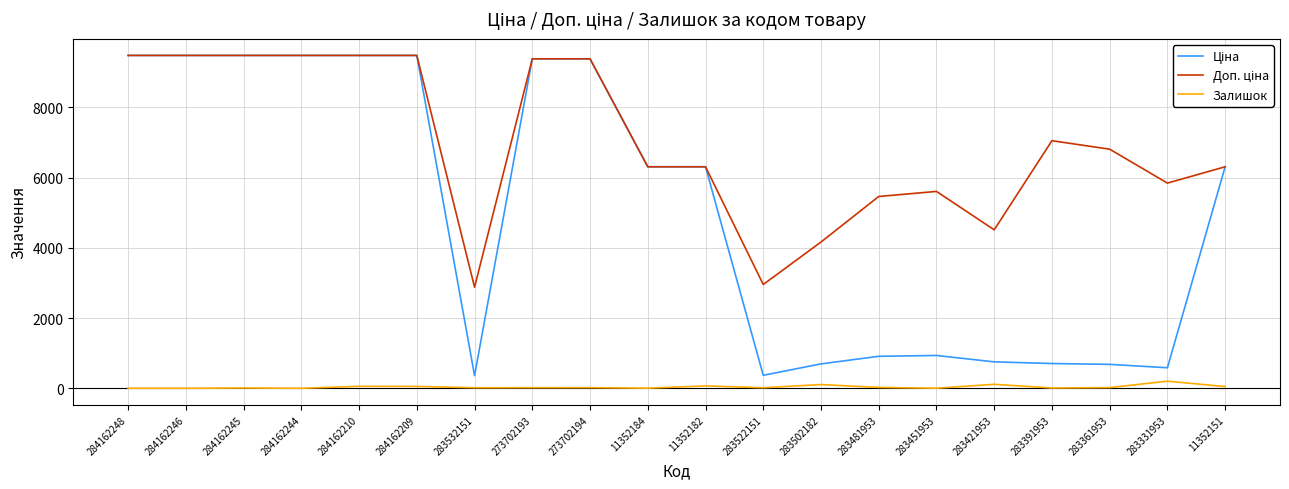

What is the maximum value shown in the chart?

9480.1